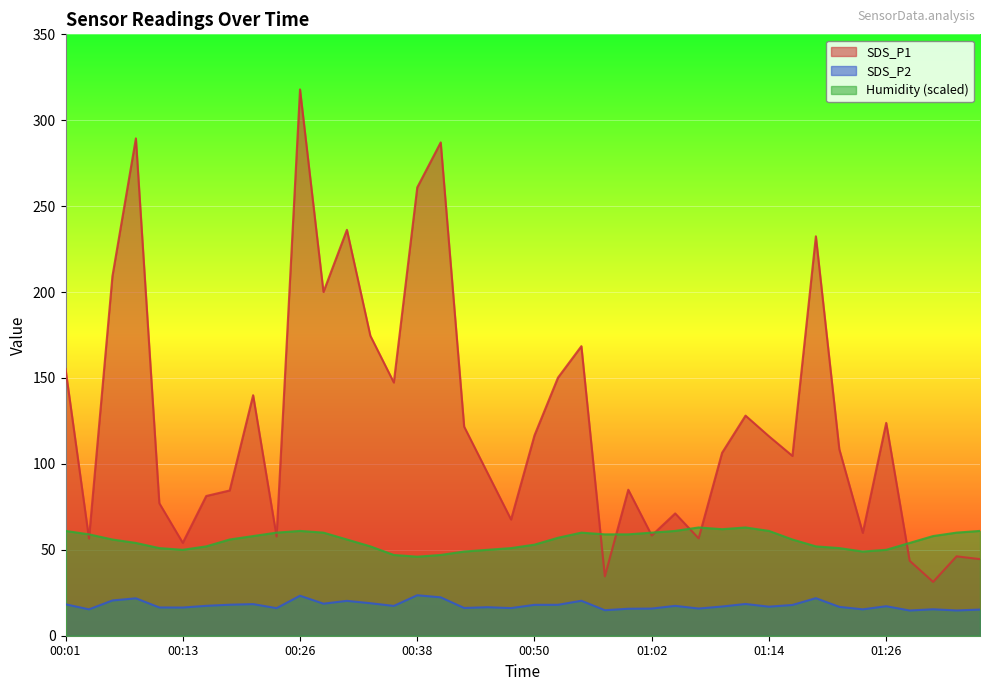

Where is the first local minimum for SDS_P1?

00:04